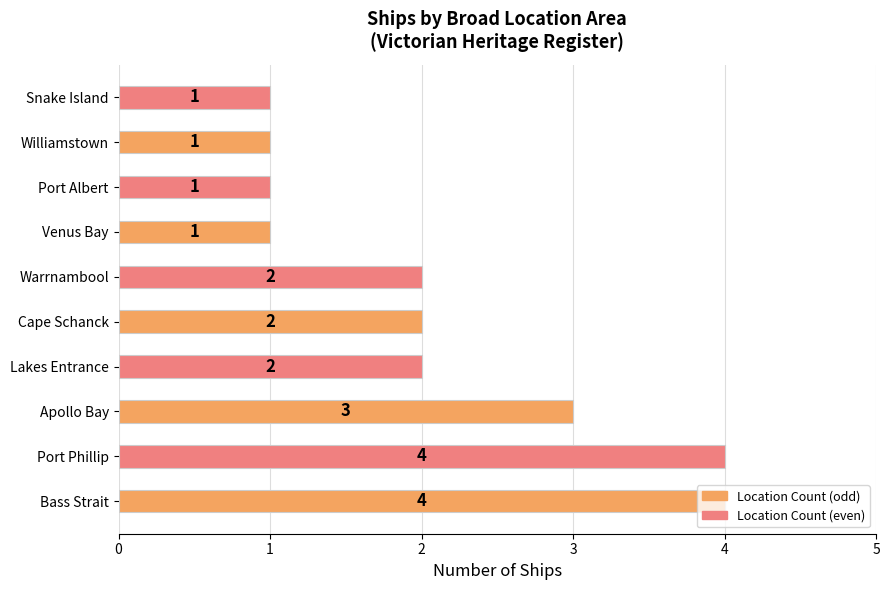

Does the chart contain any negative values?

No